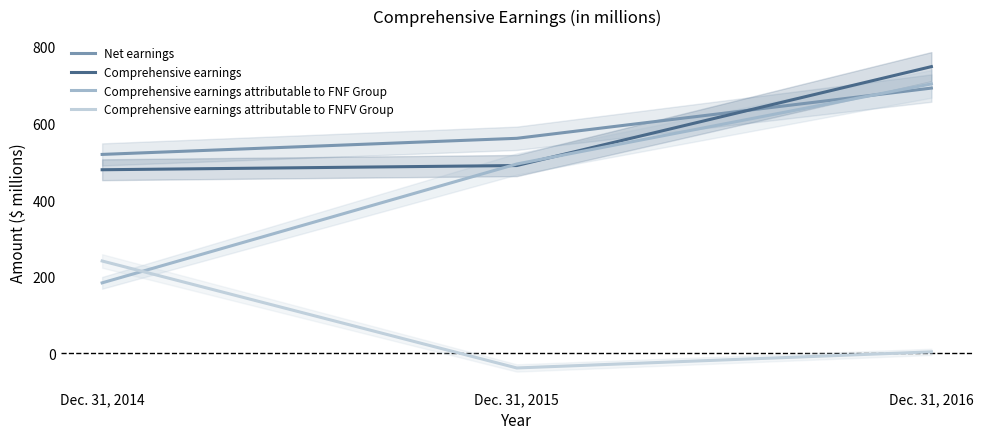

The Net earnings series shows 692 at Dec. 31, 2016. True or false?

True